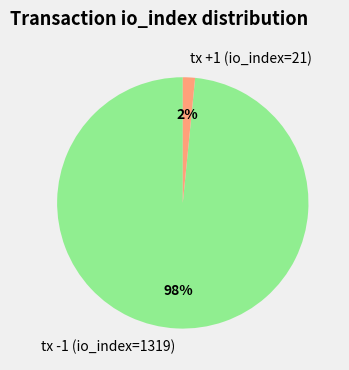

To the nearest percent, what percentage of the pie is tx +1 (io_index=21)?

2%